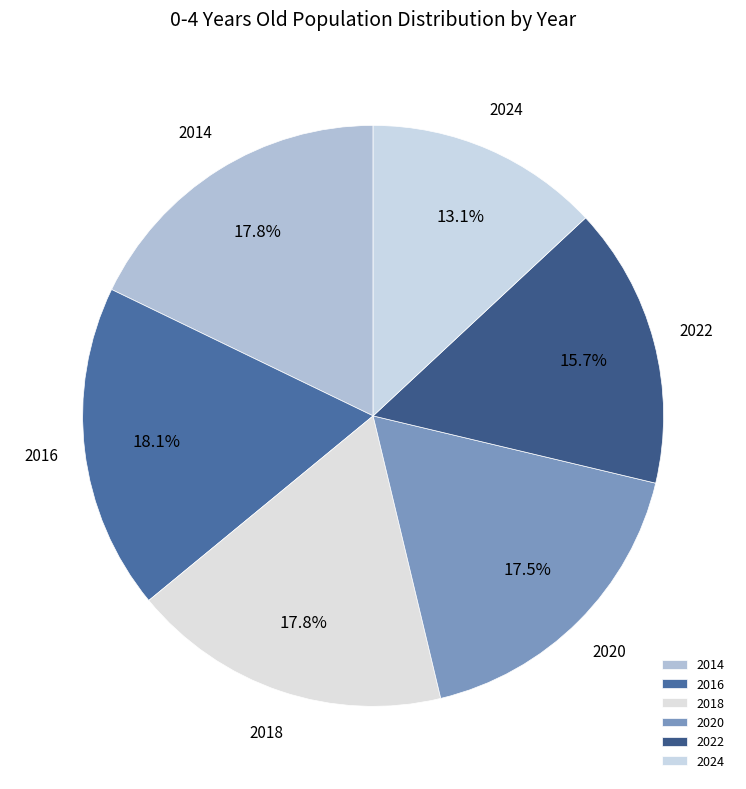

How many segments does this pie chart have?

6